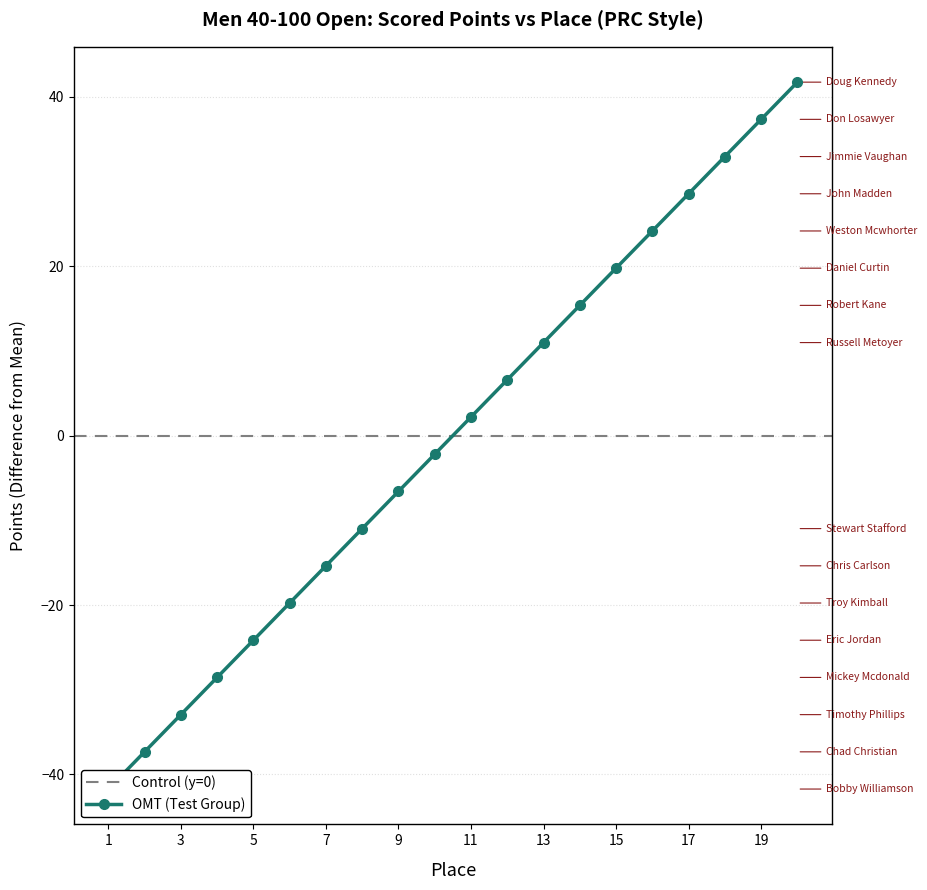

At which label does the data first exceed 2?

11